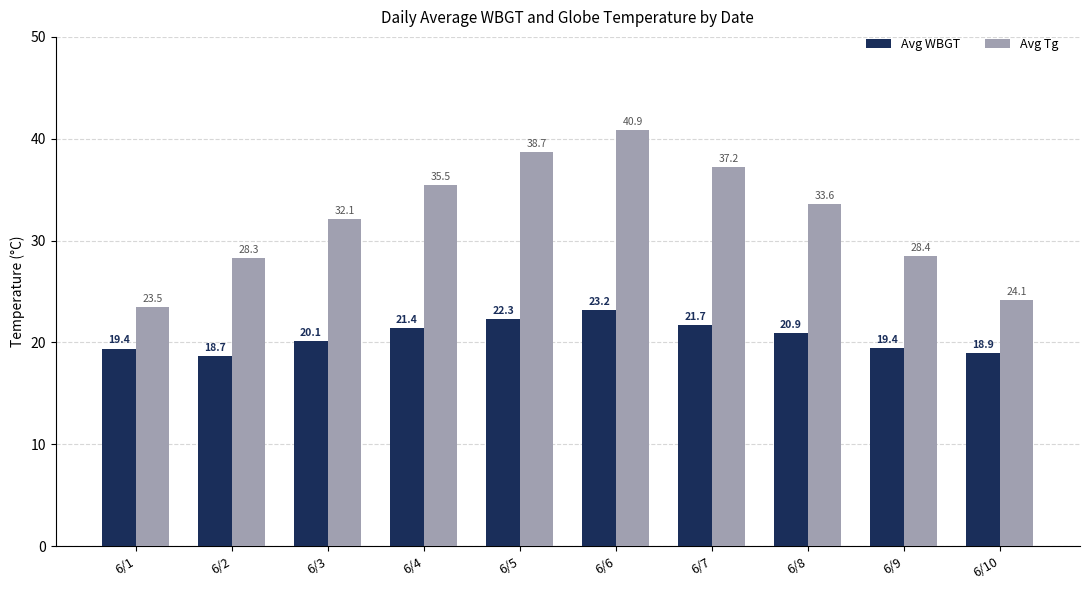

Which series has the largest range (max minus min)?

Avg Tg